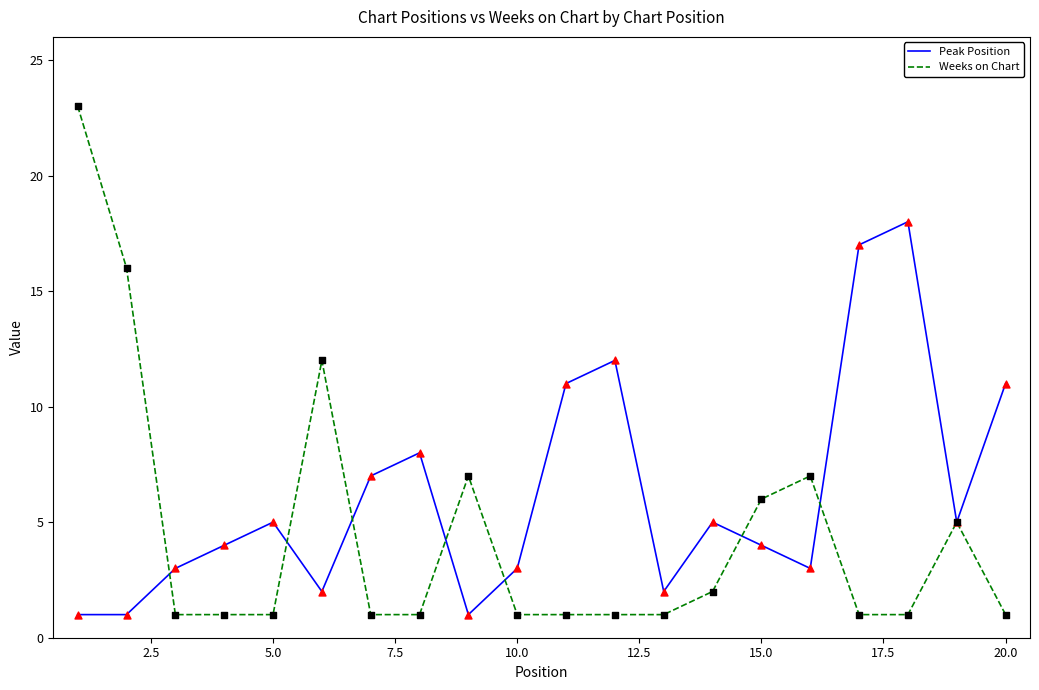

Which series has the largest total across all categories?

Peak Position